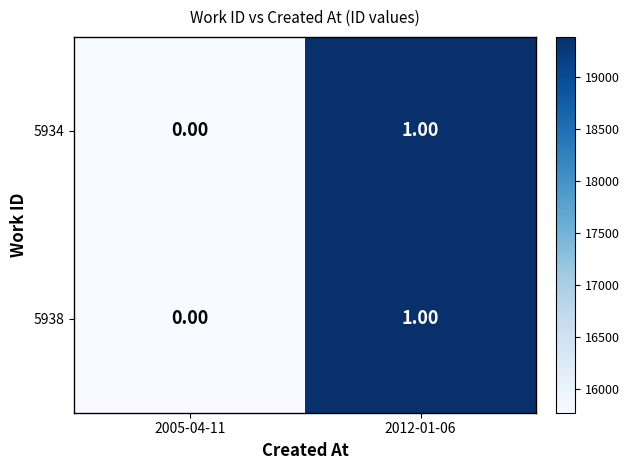

Rank the categories by 5938 value from highest to lowest.

2012-01-06, 2005-04-11